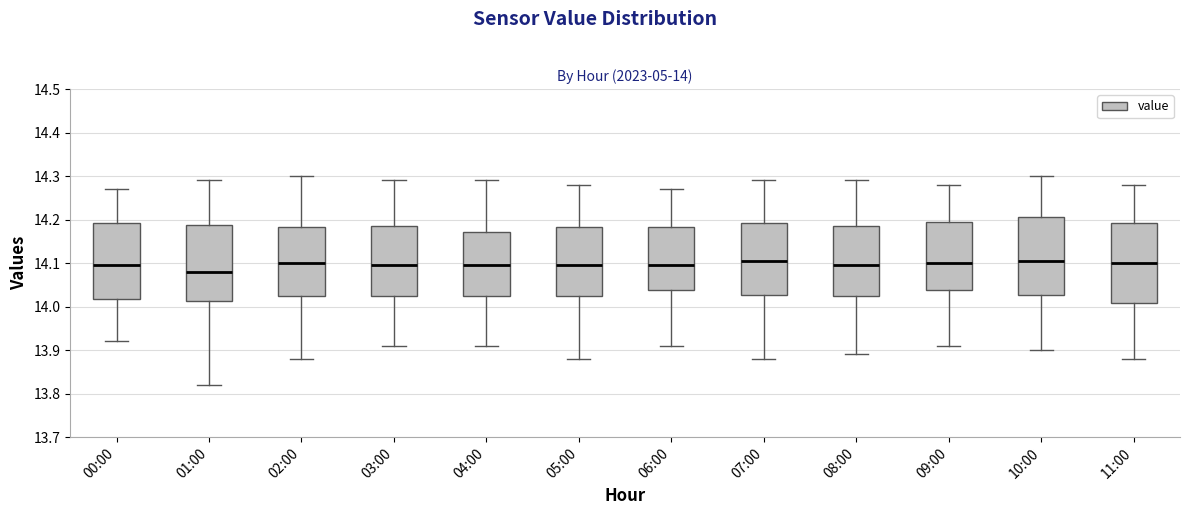

Which box's median line is the lowest?

01:00